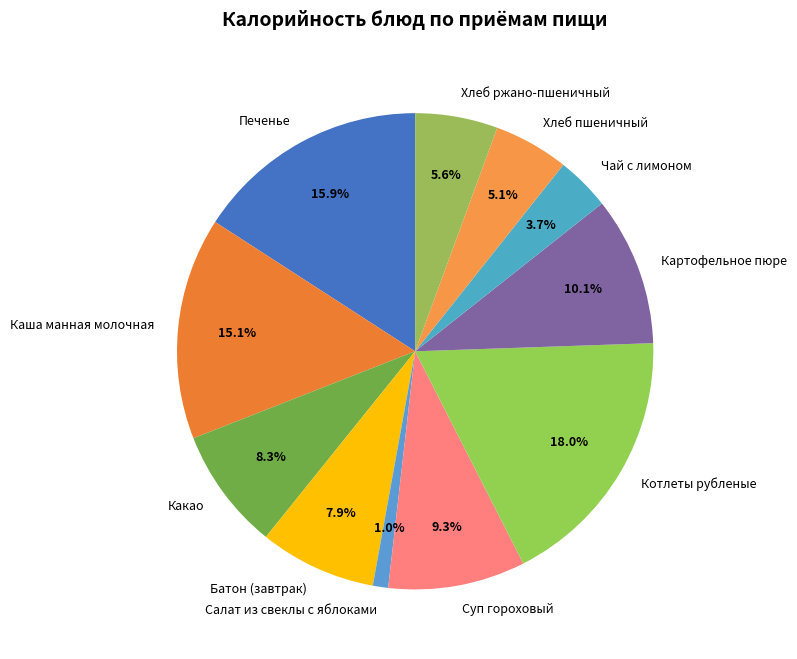

How many slices are in this pie chart?

11